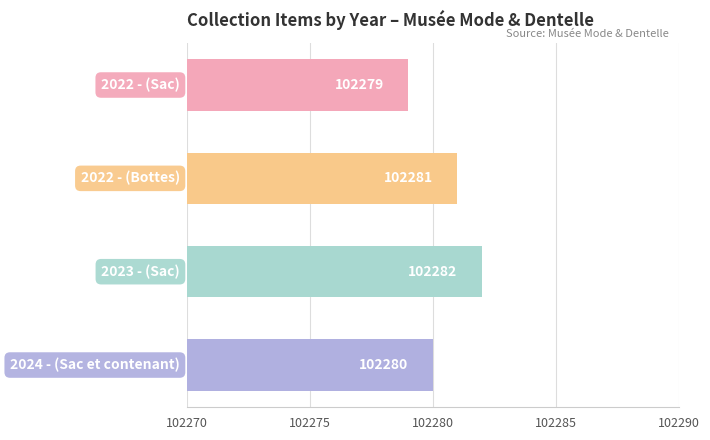

What is the sum of all values?

409122